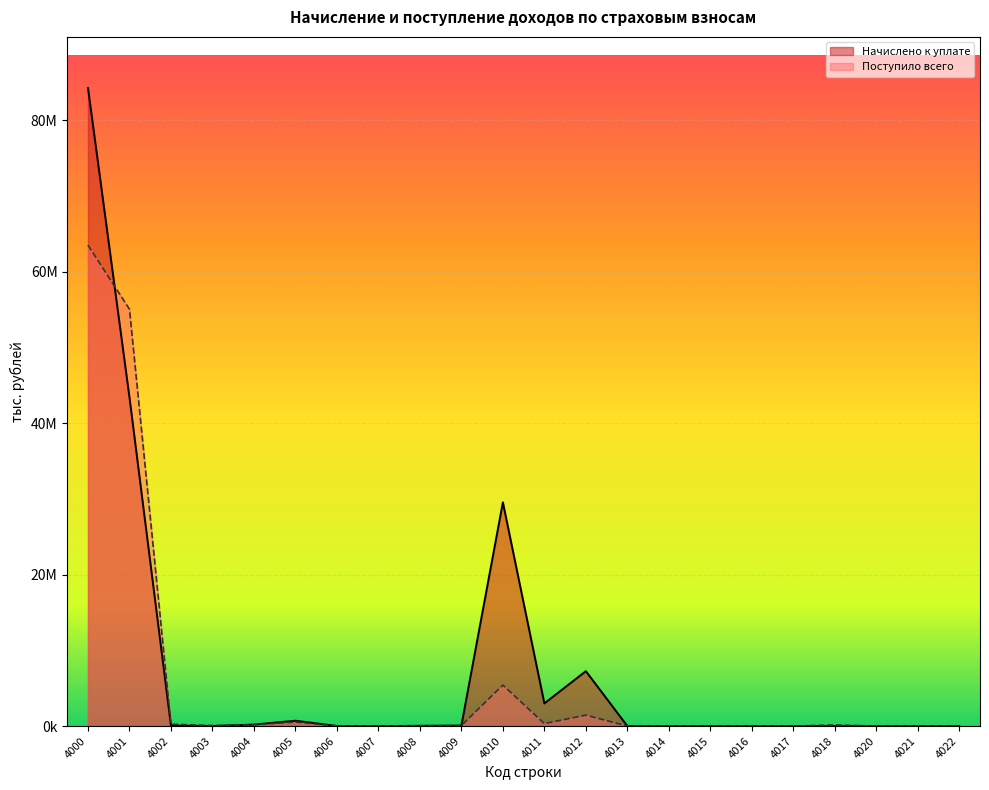

How many lines are shown in the chart?

2